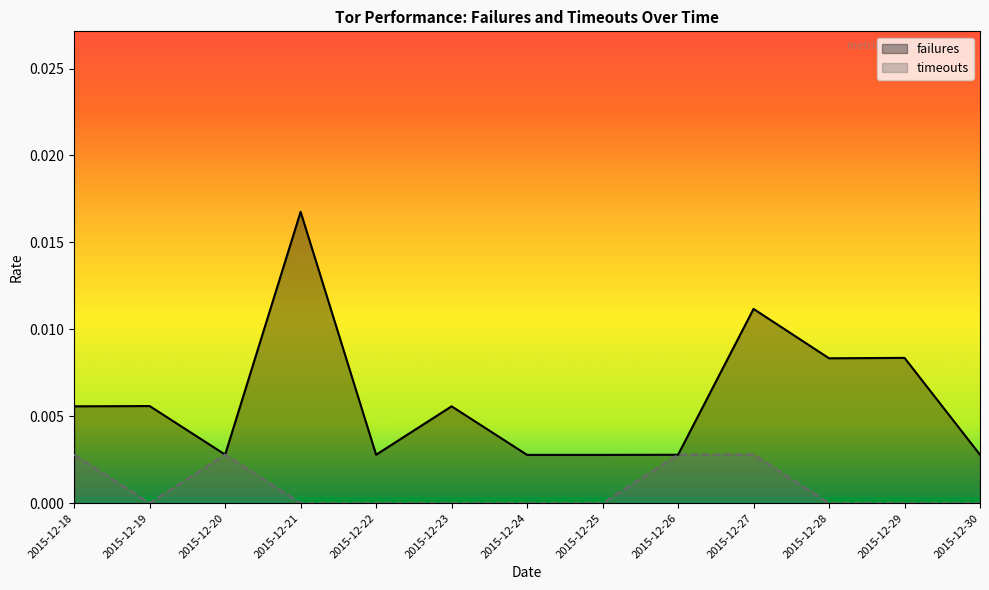

Does the chart display data point markers on the line(s)?

No